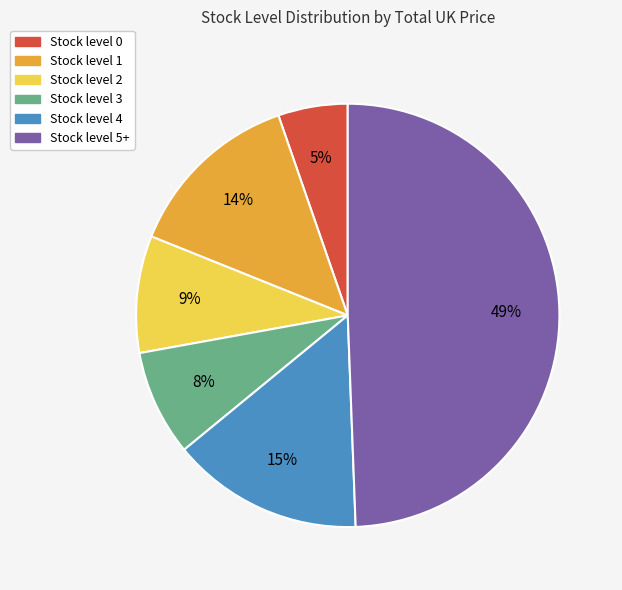

To the nearest percent, what is the average slice percentage?

17%